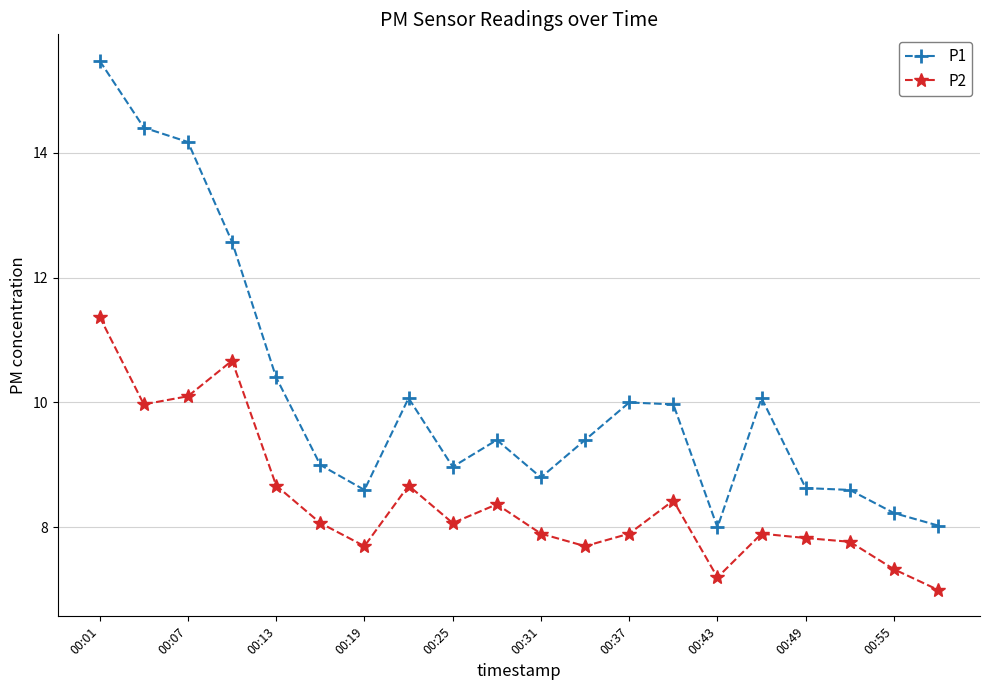

Which series has the largest range (max minus min)?

P1